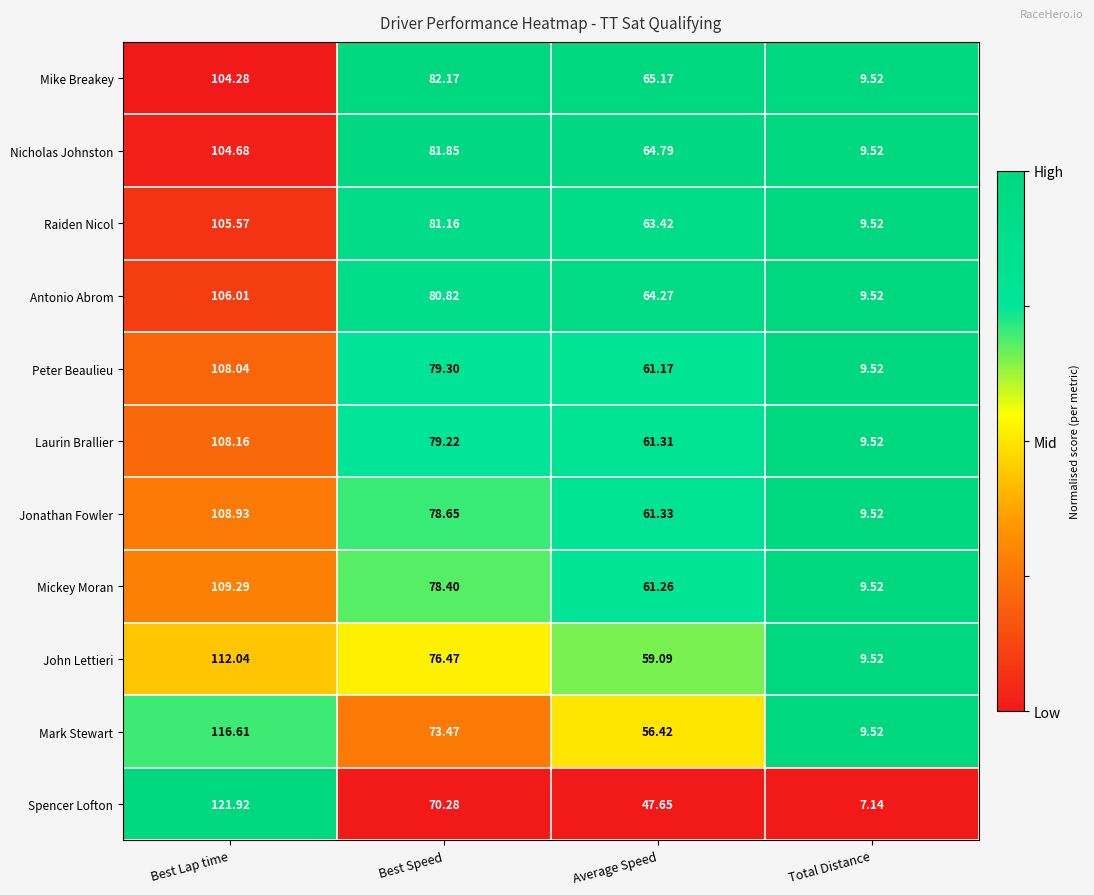

Which label corresponds to the smallest value in the chart?

Total Distance